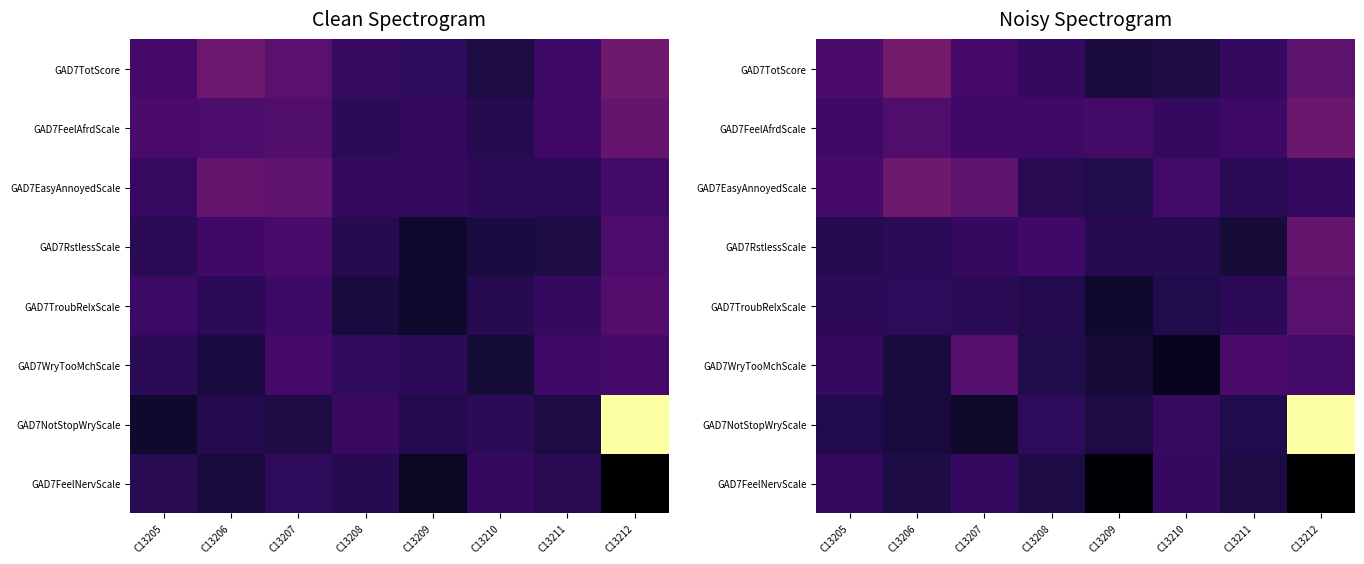

List the series in order of their peak value, lowest first.

GAD7FeelNervScale, GAD7WryTooMchScale, GAD7TroubRelxScale, GAD7RstlessScale, GAD7FeelAfrdScale, GAD7EasyAnnoyedScale, GAD7TotScore, GAD7NotStopWryScale